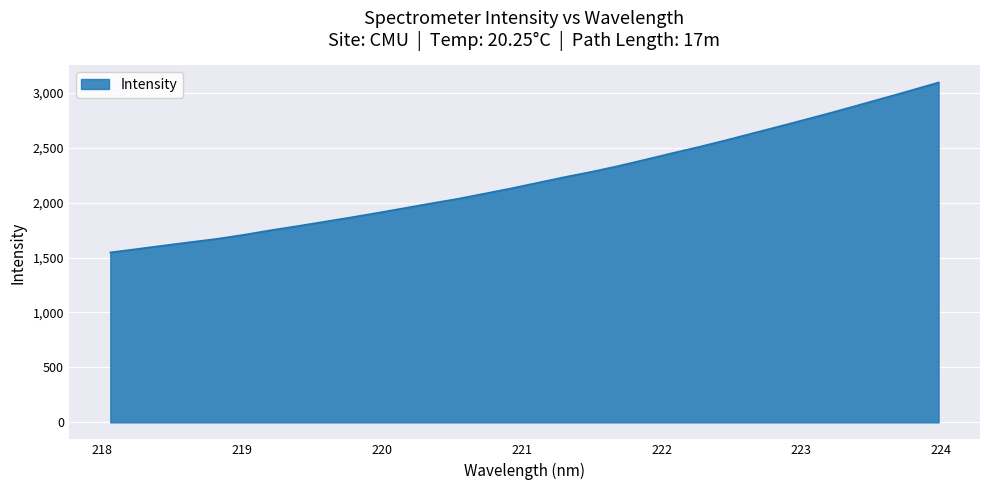

What is the difference between the maximum and minimum values?

1546.5